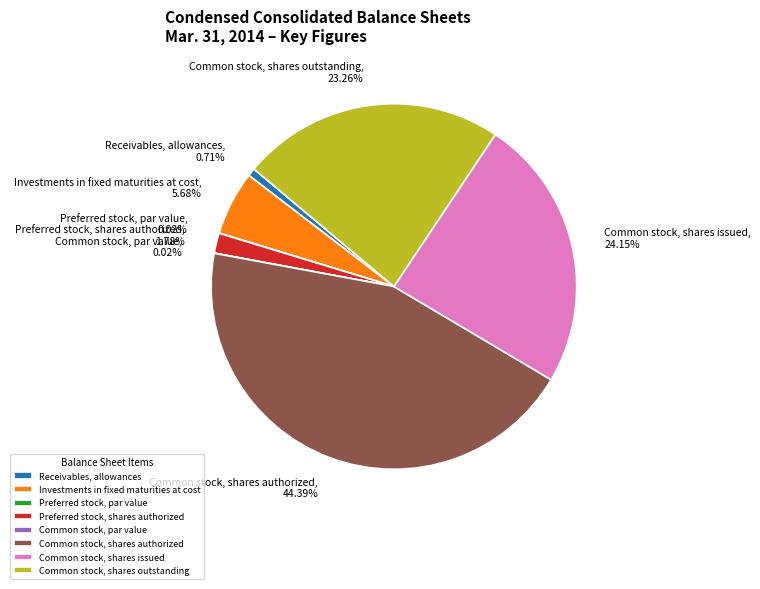

Is there any slice that represents more than half of the pie?

No